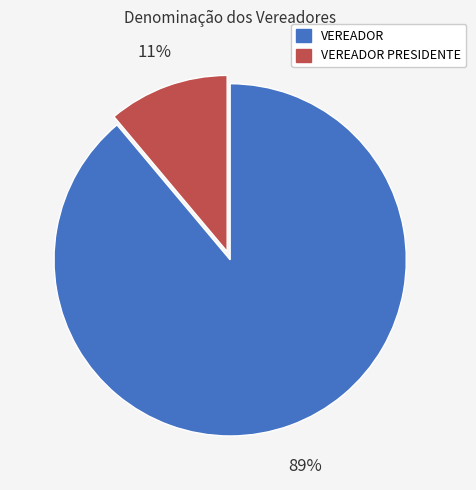

Which has a higher value, VEREADOR PRESIDENTE or VEREADOR?

VEREADOR